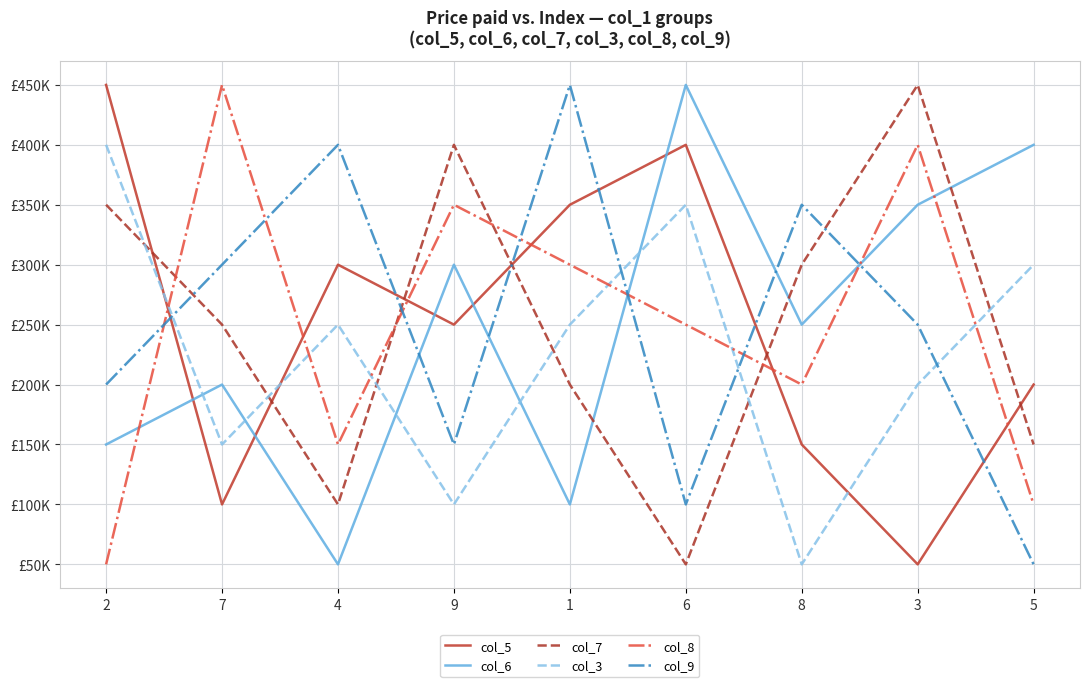

True or false: col_6 and col_7 intersect in this chart.

True